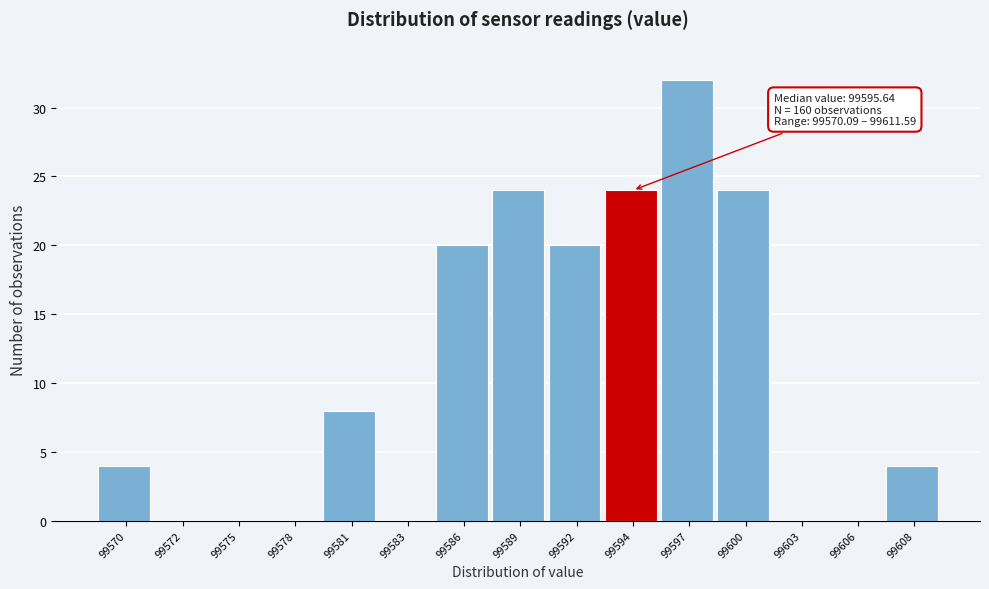

Reading left to right, extract all data points from this chart.

99570=4	99572=0	99575=0	99578=0	99581=8	99583=0	99586=20	99589=24	99592=20	99594=24	99597=32	99600=24	99603=0	99606=0	99608=4